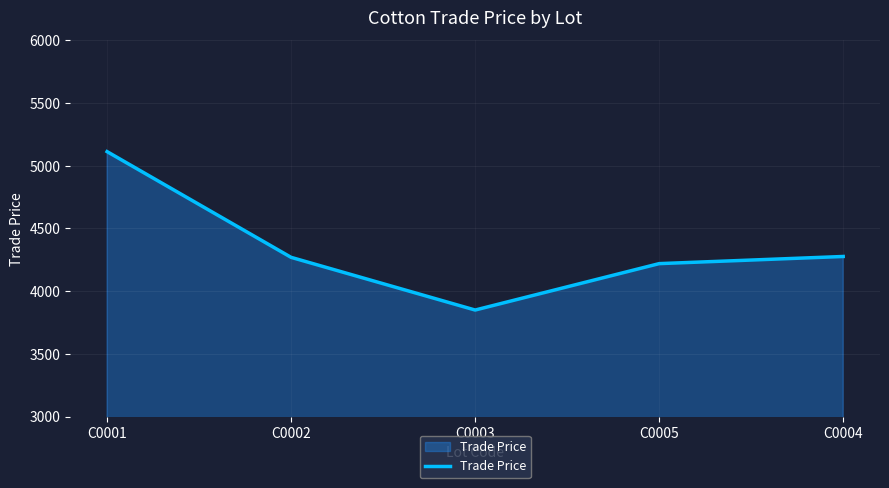

Where does the data first go above 4269?

C0001